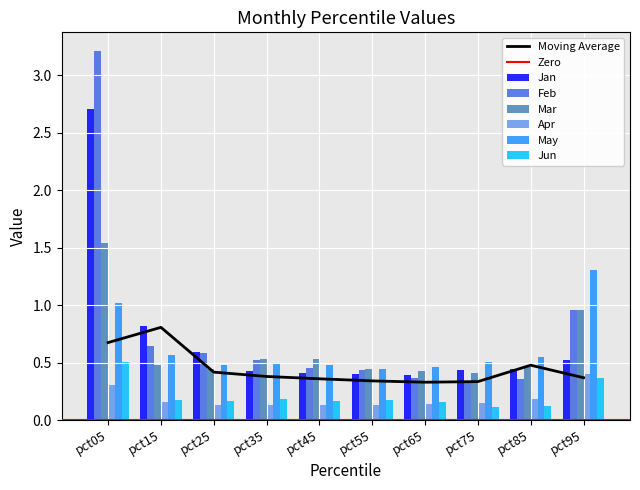

Which category has the lowest value in the Jan series?

pct65